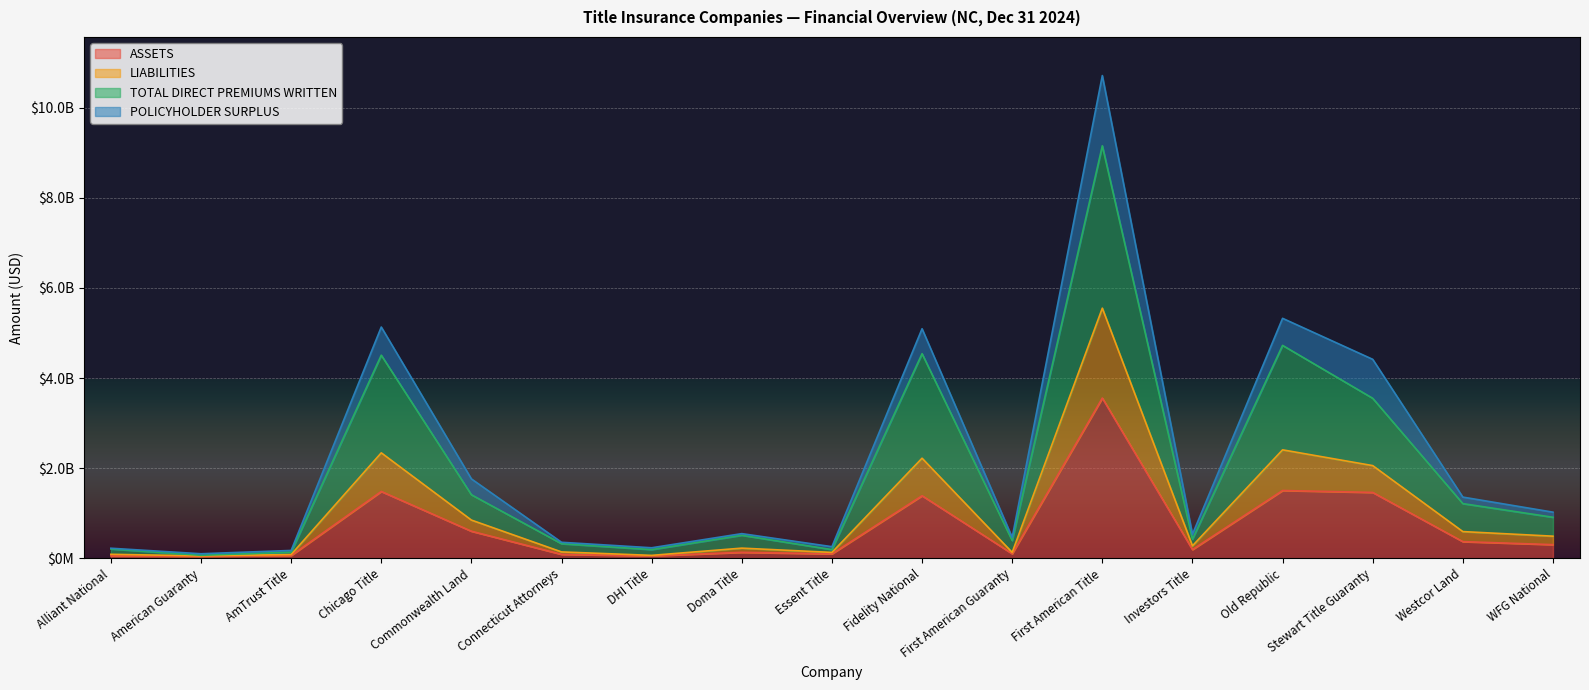

Is it true that LIABILITIES equals 742966709 at Old Republic?

False